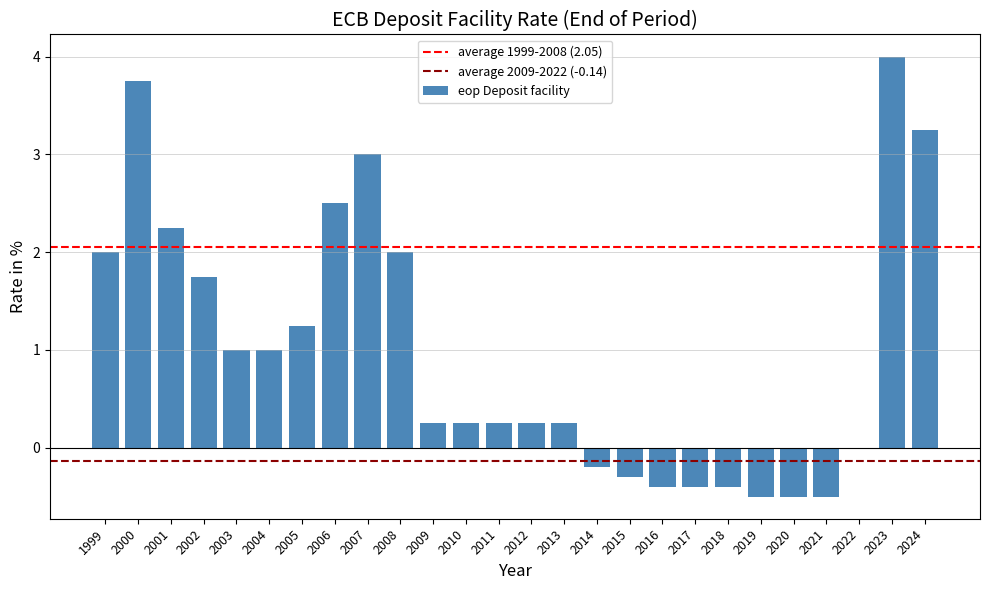

What is the maximum value shown in the chart?

4.0